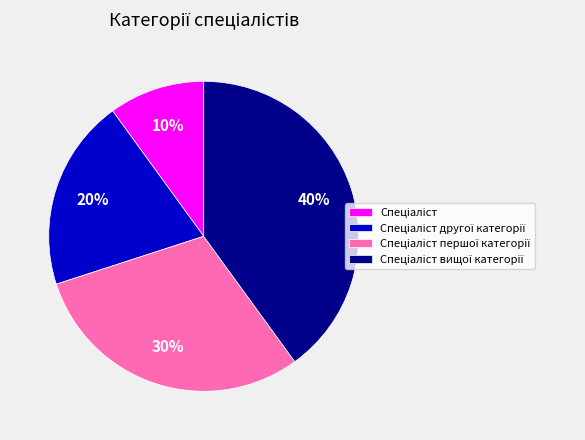

Is there a majority slice in this chart?

No